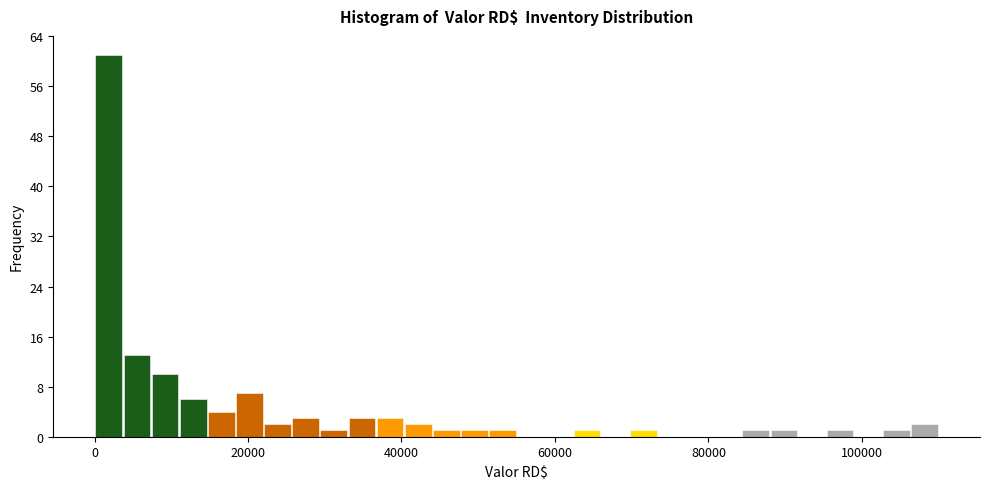

Around what value on the x-axis is the tallest bar? Give the approximate position of its centre, as read against the axis.

2000